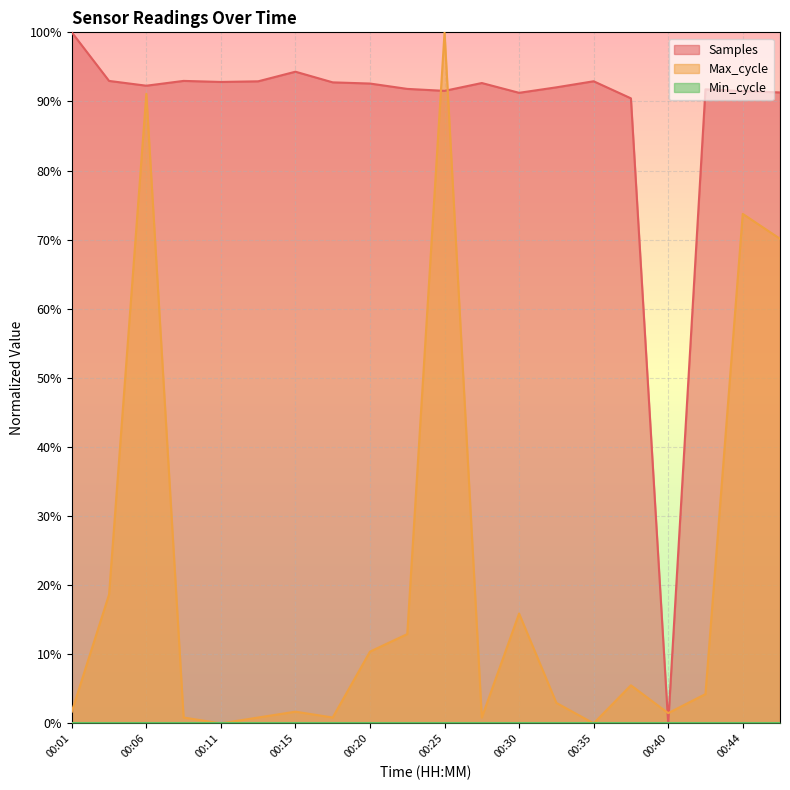

What is the difference between the Max_cycle values at 00:06 and 00:28?

90.3